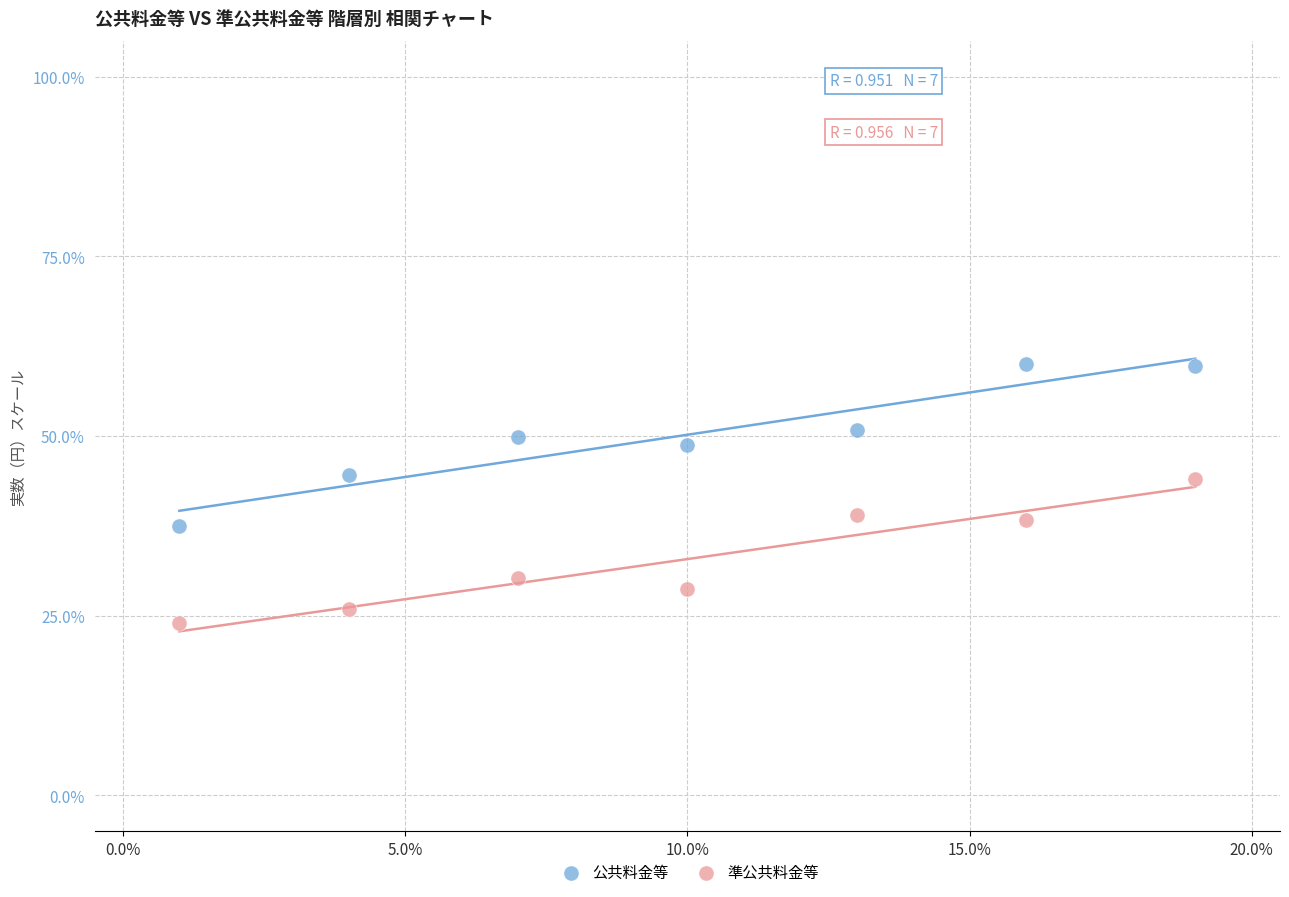

What are all the series names shown in the legend?

公共料金等, 準公共料金等